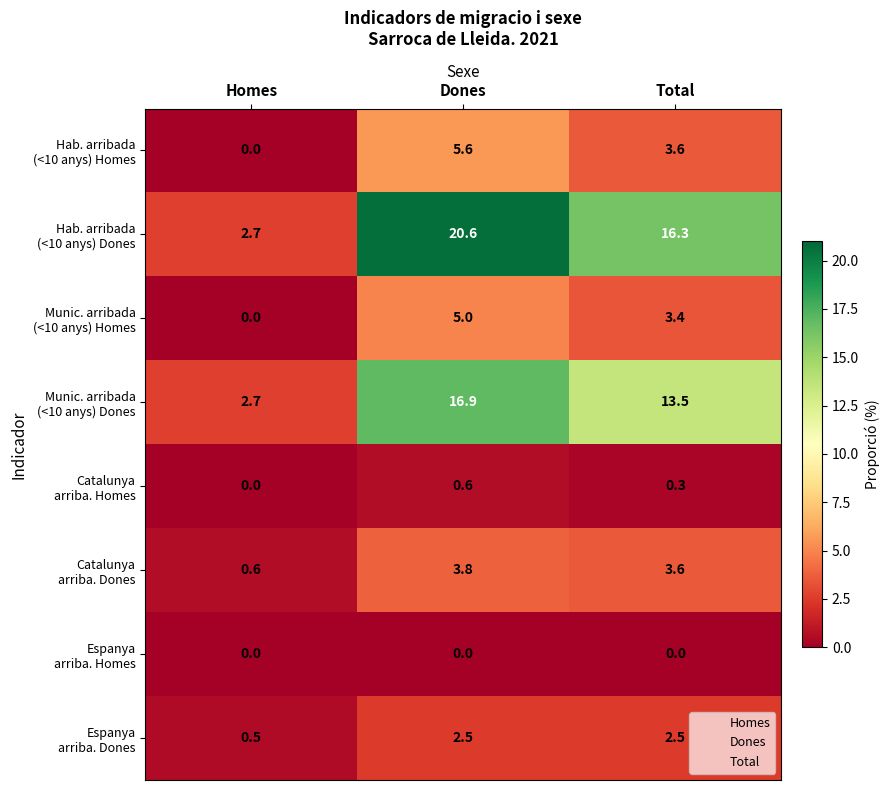

What is the total value across all series at Total?

43.2